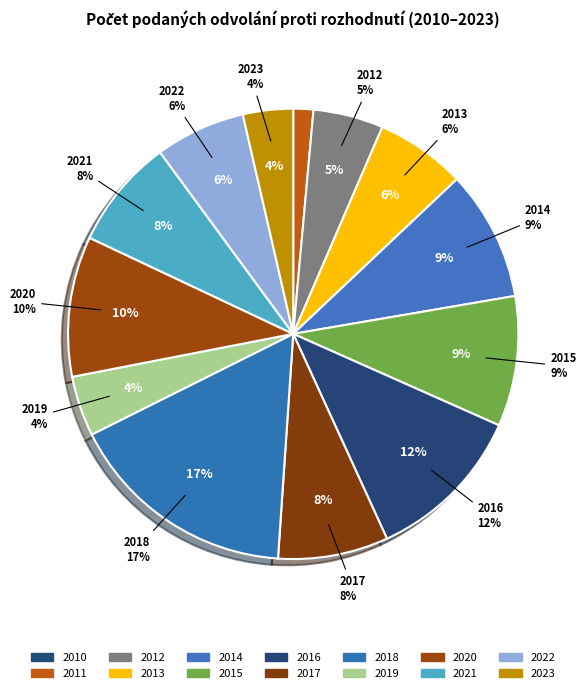

Is 2022 the majority of the pie?

No